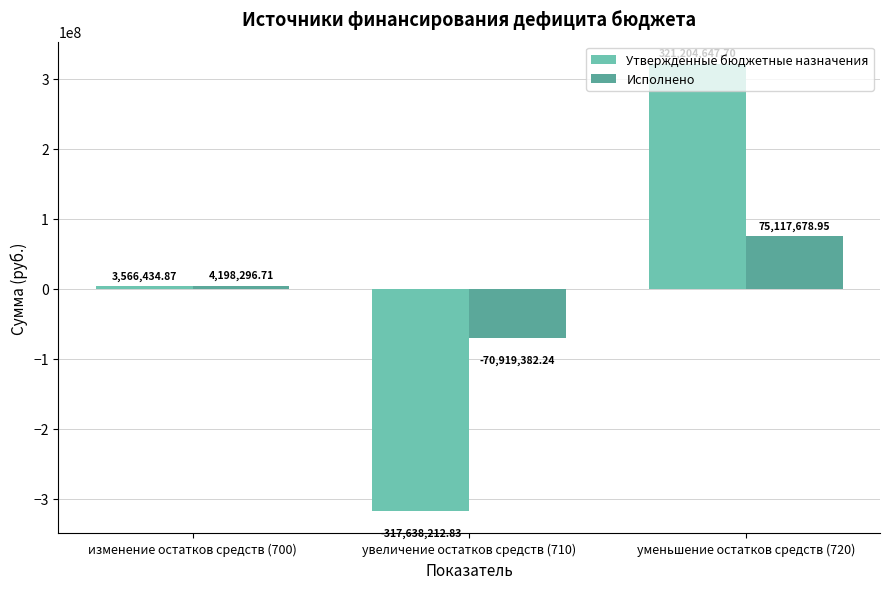

Which label corresponds to the smallest value in the chart?

увеличение остатков средств (710)